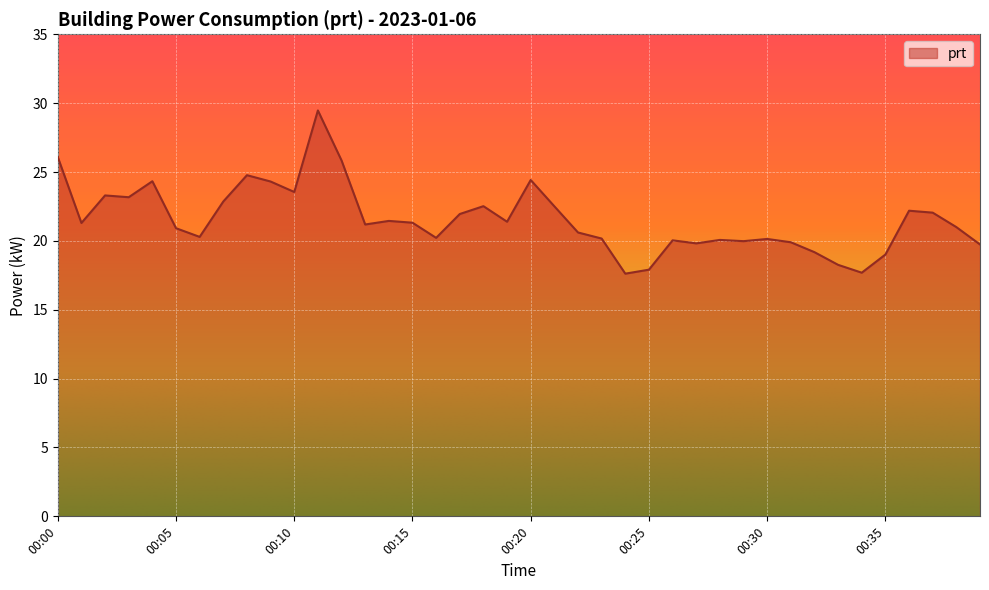

What is the greatest value displayed?

29.5